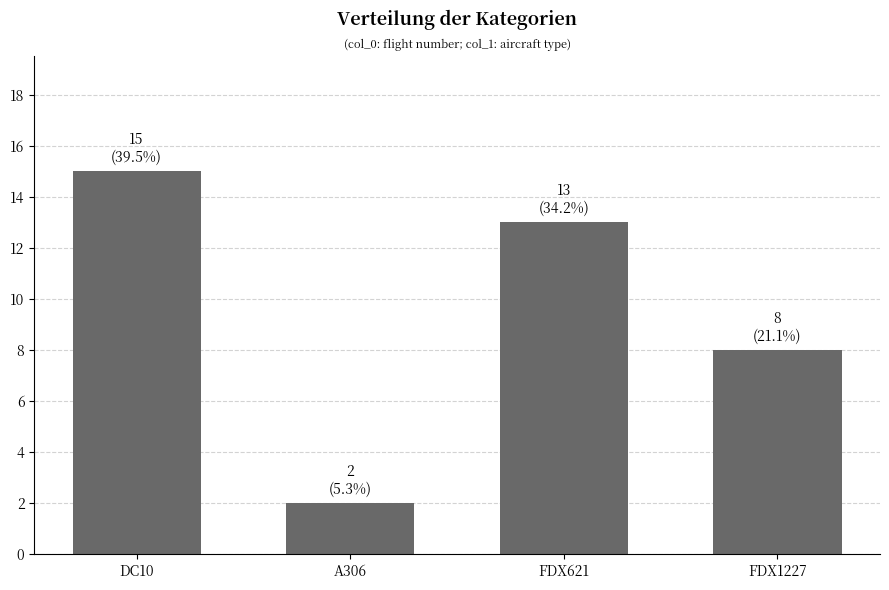

Which category has the highest value across all series?

DC10